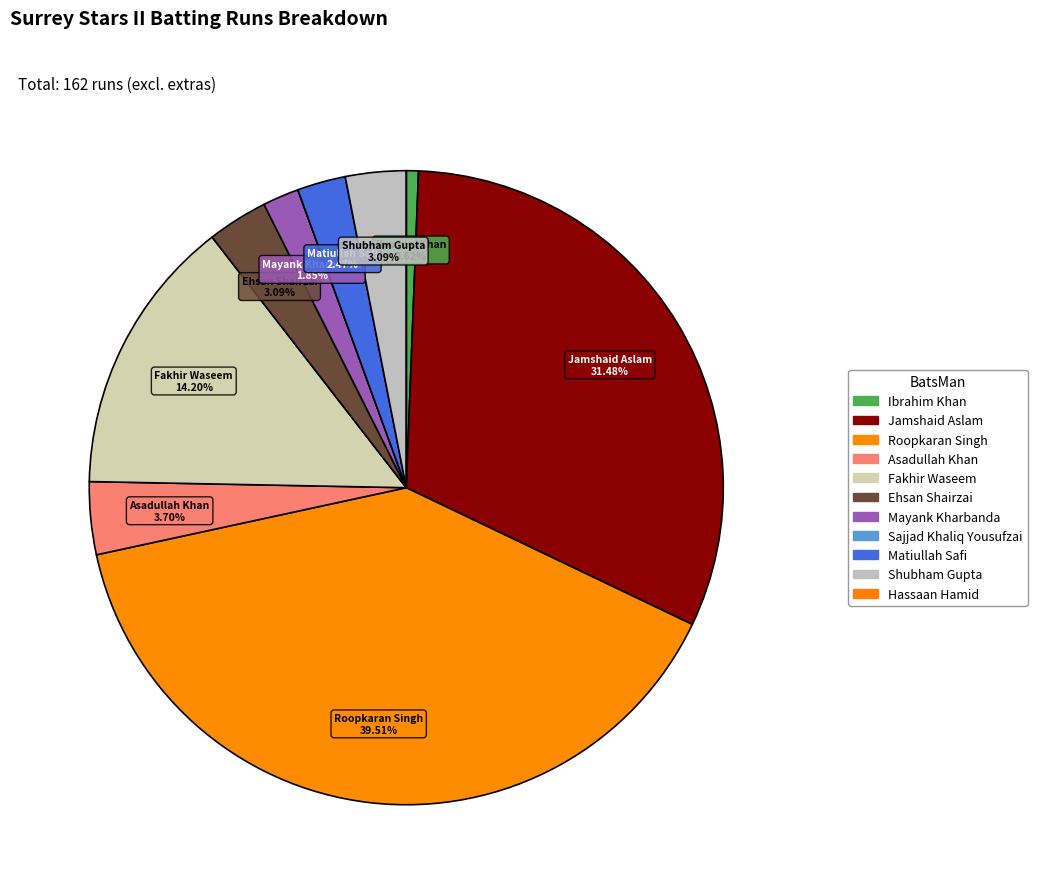

Which category has the smallest portion of the pie?

Sajjad Khaliq Yousufzai